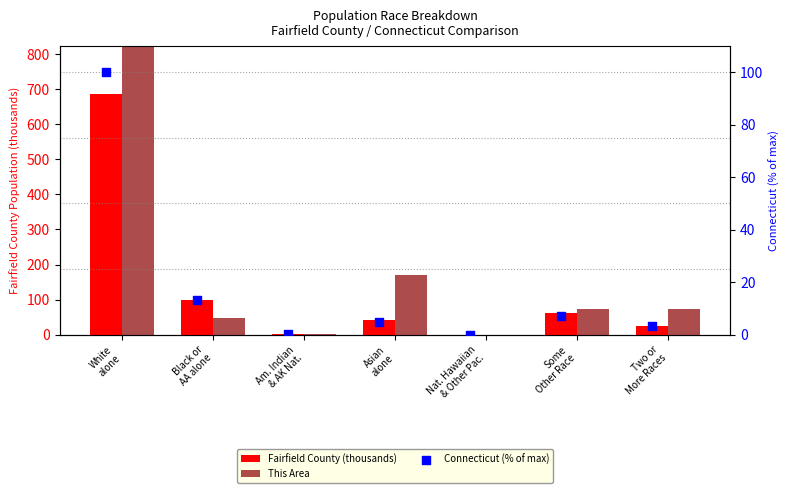

What are all the series names shown in the legend?

Fairfield County (thousands), This Area, Connecticut (% of max)